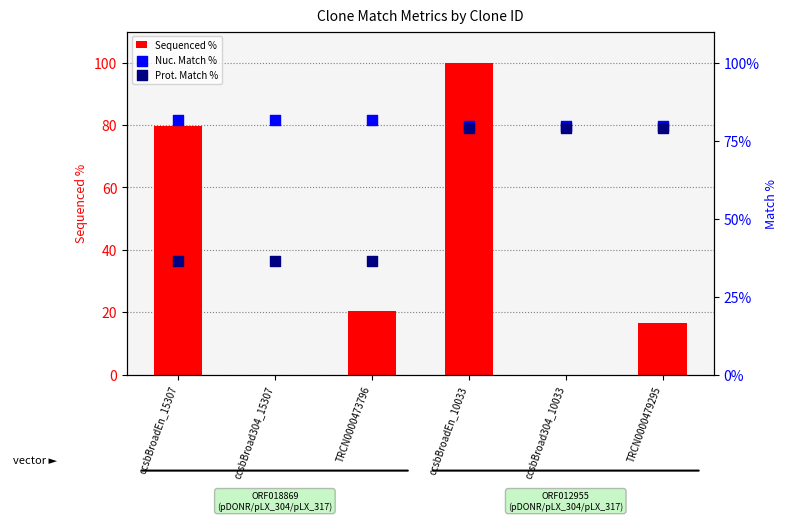

Is the value of Prot. Match % at TRCN0000473796 greater than the value of Sequenced % at ccsbBroadEn_10033?

No